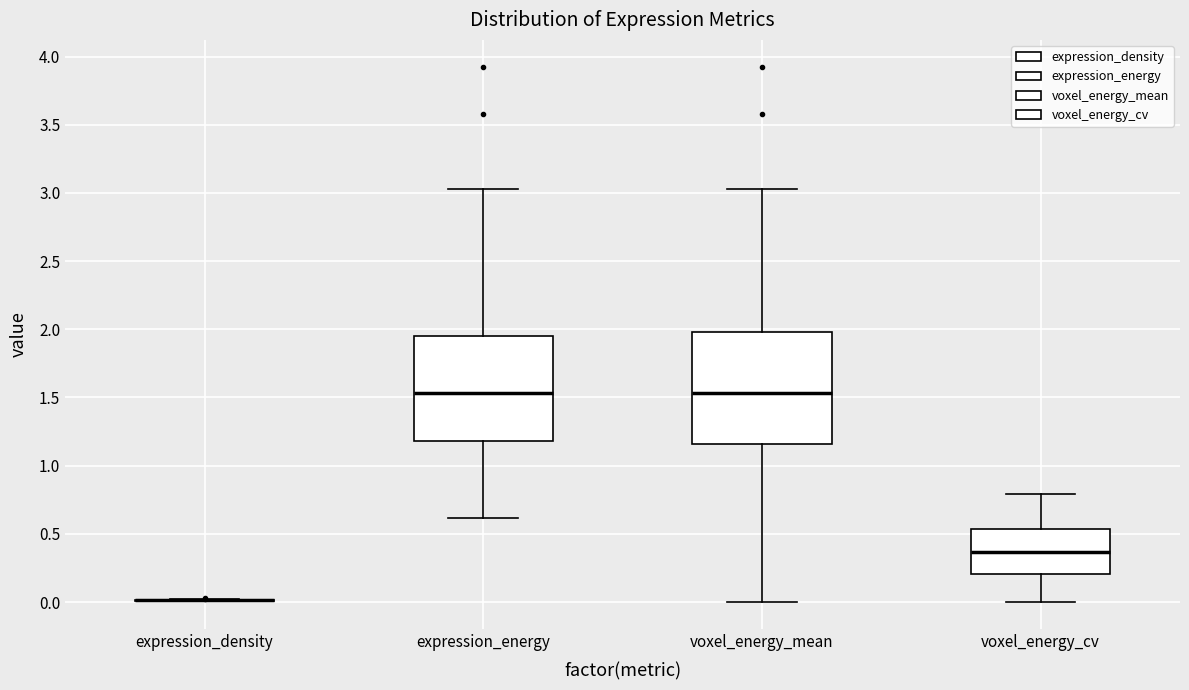

Reading left to right, transcribe this box plot: for each box, give where its median line is, the range the box spans, and where its two whiskers end, as read against the y-axis. The values are not printed on the chart, so give them approximately, as read against the axis.

expression_density: box collapsed to a line at 0.00, whiskers 0.00 to 0.00
expression_energy: median 1.55, box 1.20 to 1.95, whiskers 0.60 to 3.05
voxel_energy_mean: median 1.55, box 1.15 to 2.00, whiskers 0.00 to 3.05
voxel_energy_cv: median 0.35, box 0.20 to 0.55, whiskers 0.00 to 0.80